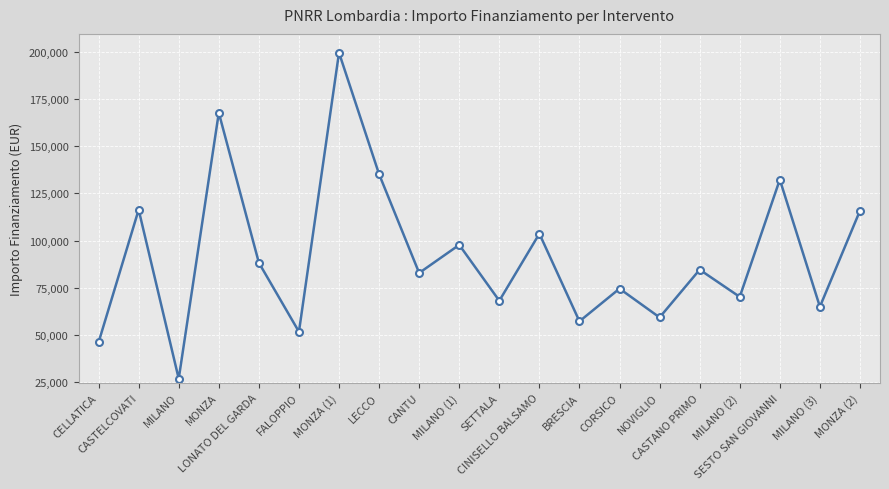

What position from the left is CINISELLO BALSAMO?

12